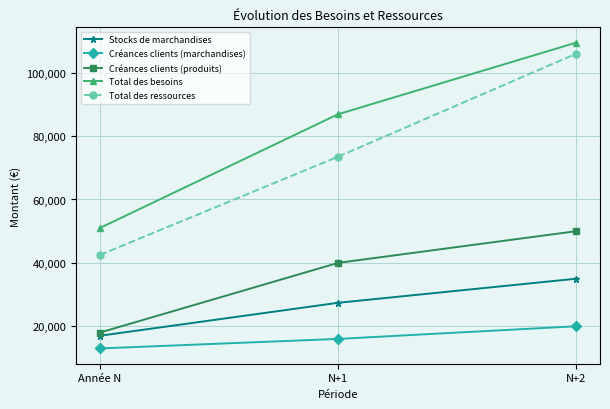

At which label is Créances clients (produits) closest to 34000?

N+1